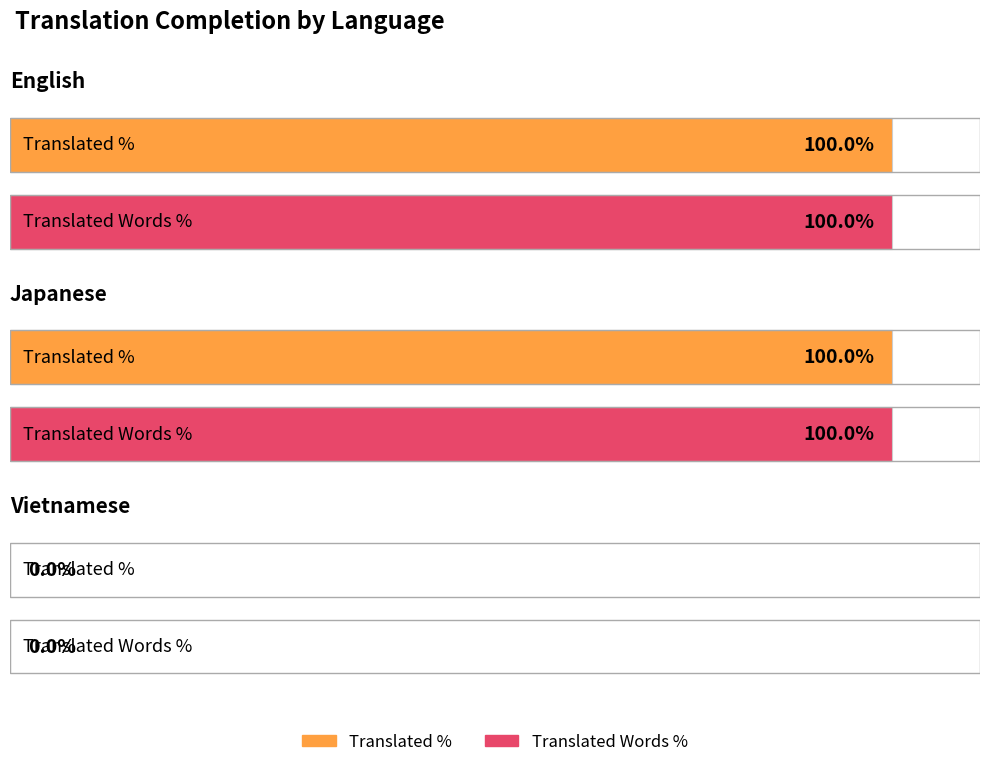

At how many categories does at least one series exceed 1?

2